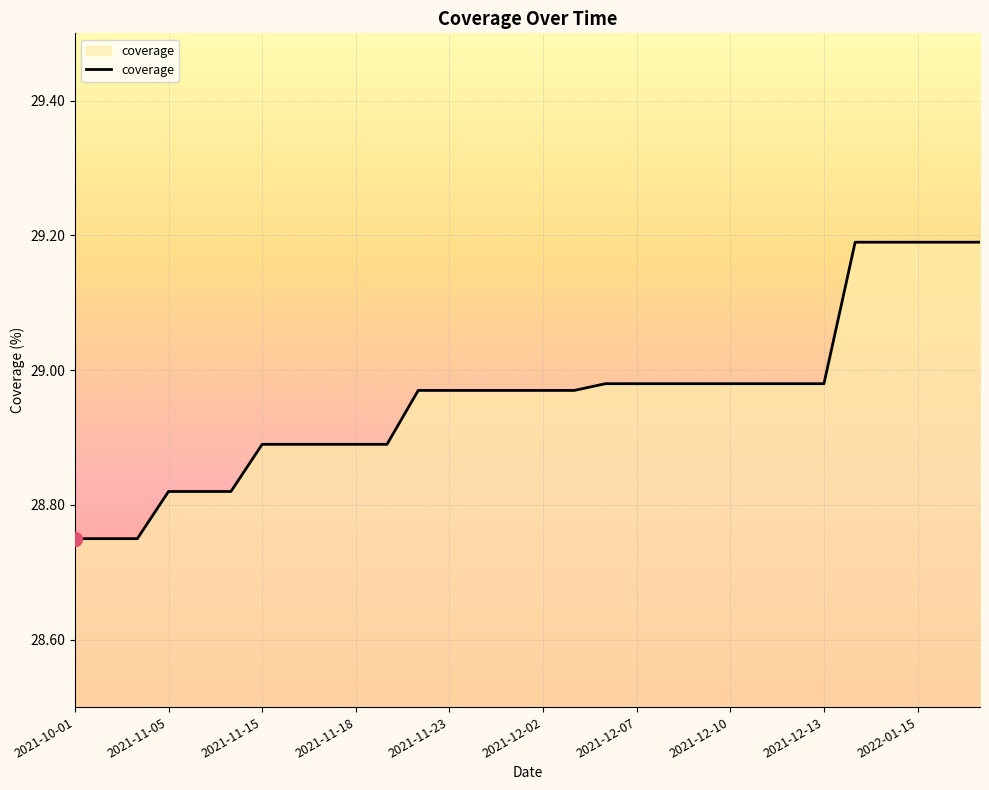

What is the difference between the maximum and minimum values?

0.4